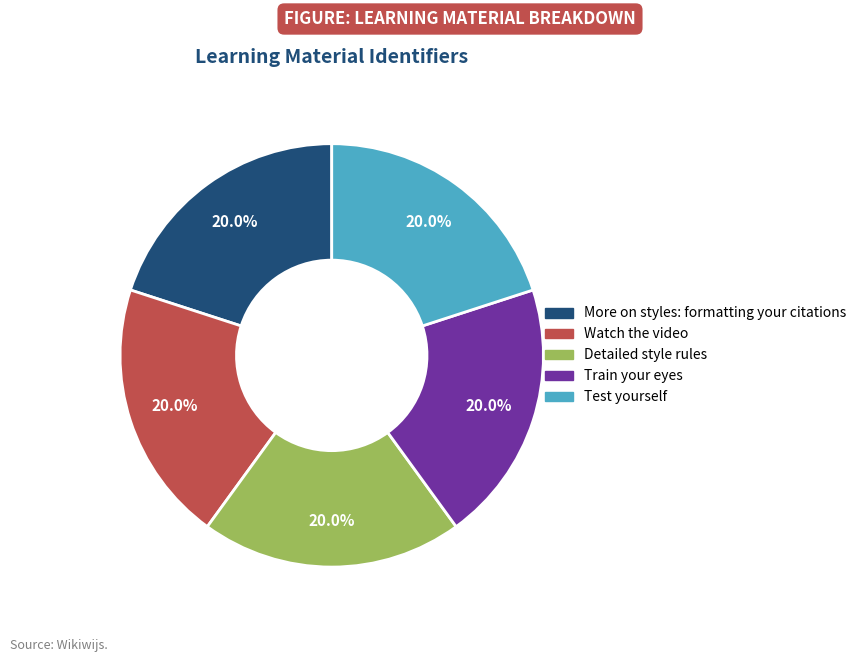

How much of the chart is everything except Train your eyes?

80.0%